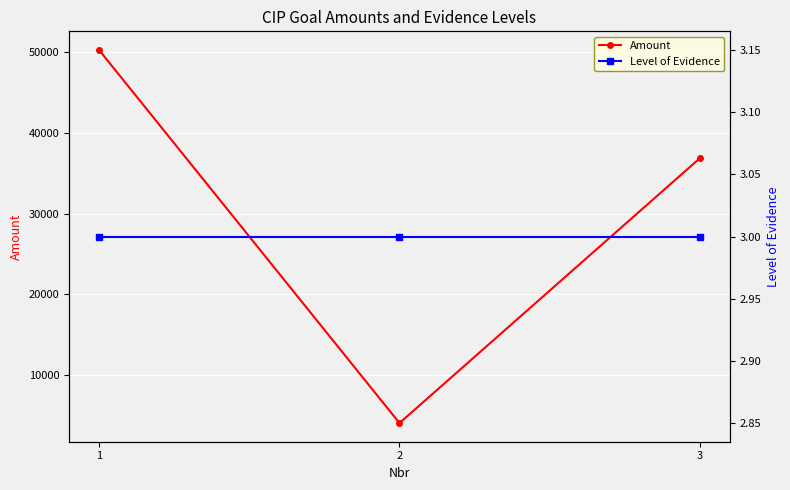

At which category is the sum across all series the highest?

1